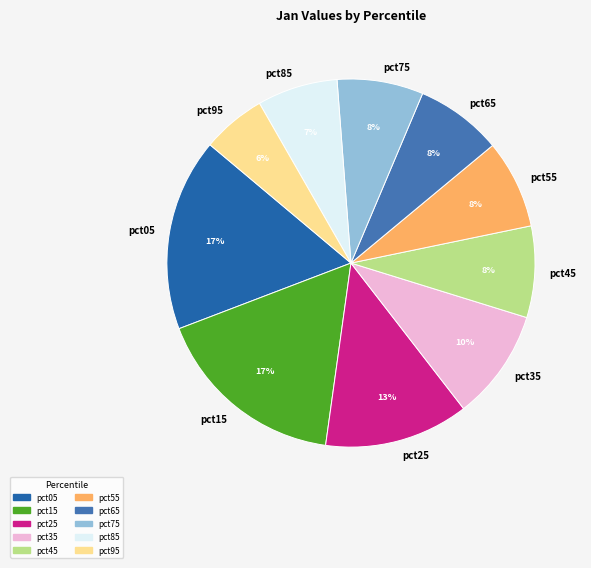

Count the number of slices in the pie.

10